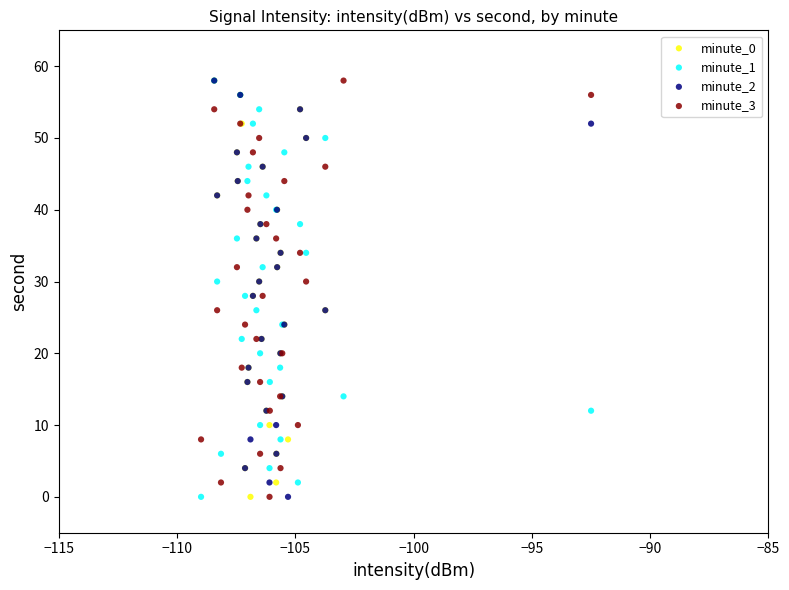

What are all the series names shown in the legend?

minute_0, minute_1, minute_2, minute_3